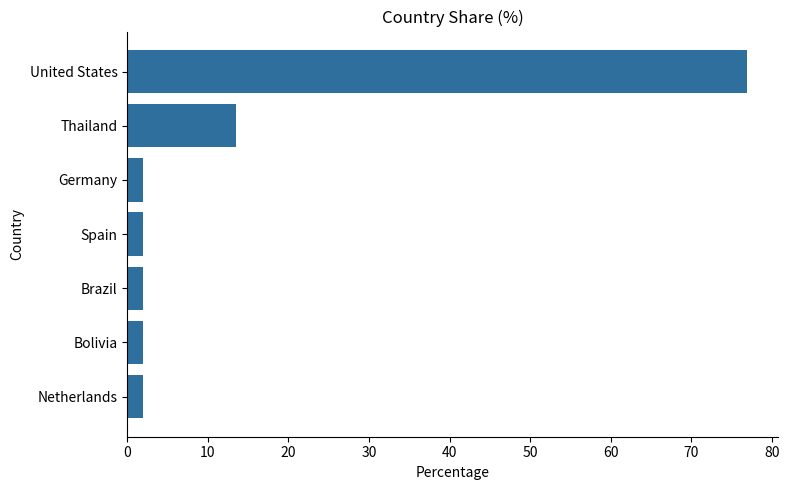

What is the difference between the maximum and minimum values?

75.0